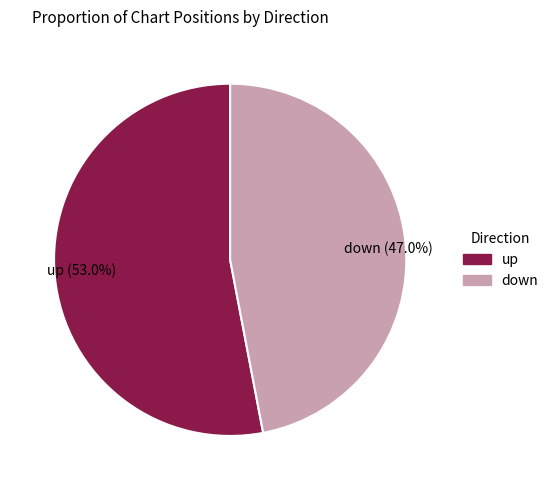

Is it true that down is 57% of the pie?

False